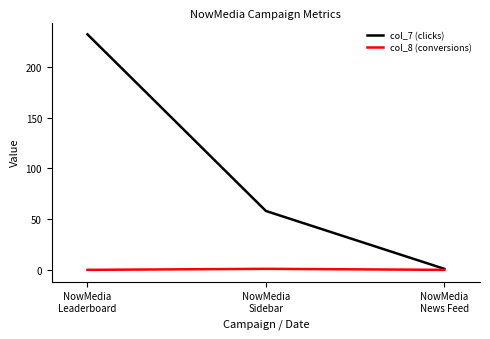

What is the difference between the highest and lowest values at NowMedia
News Feed?

1